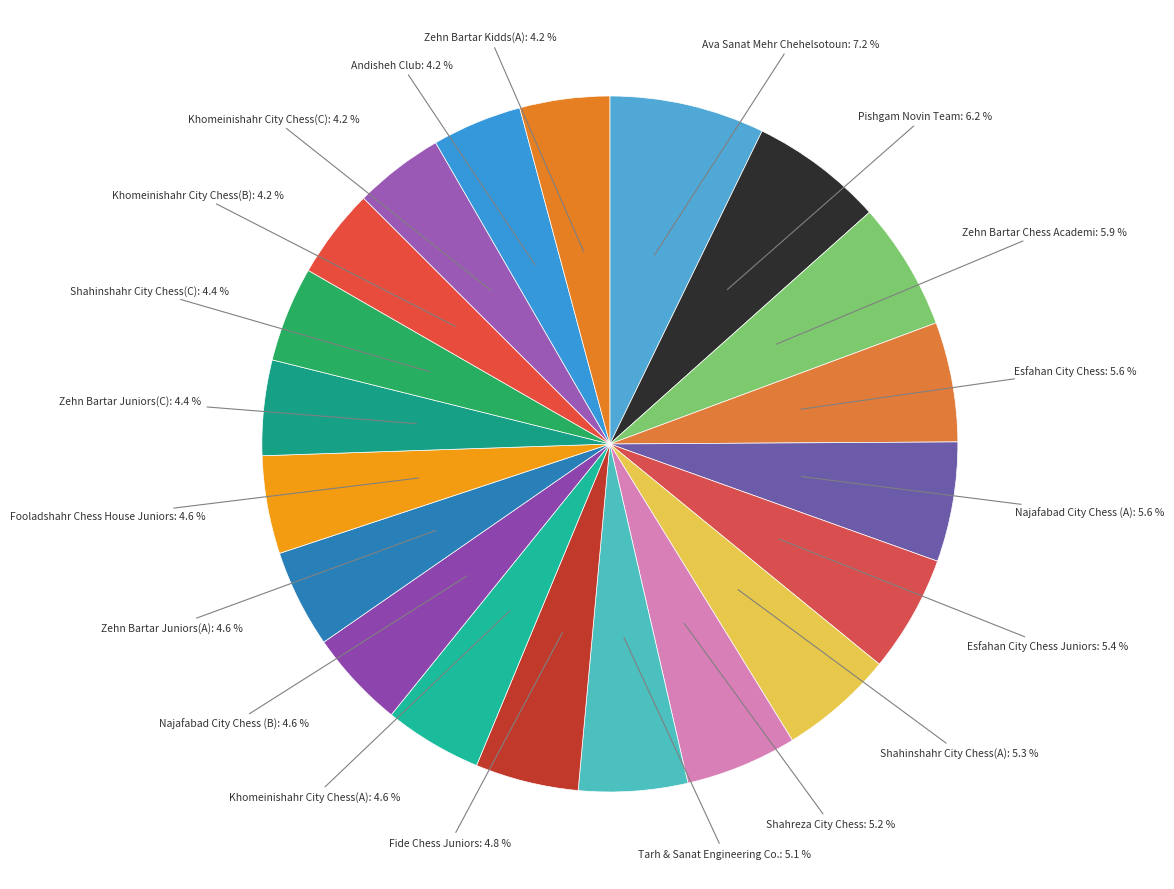

How many segments does this pie chart have?

20